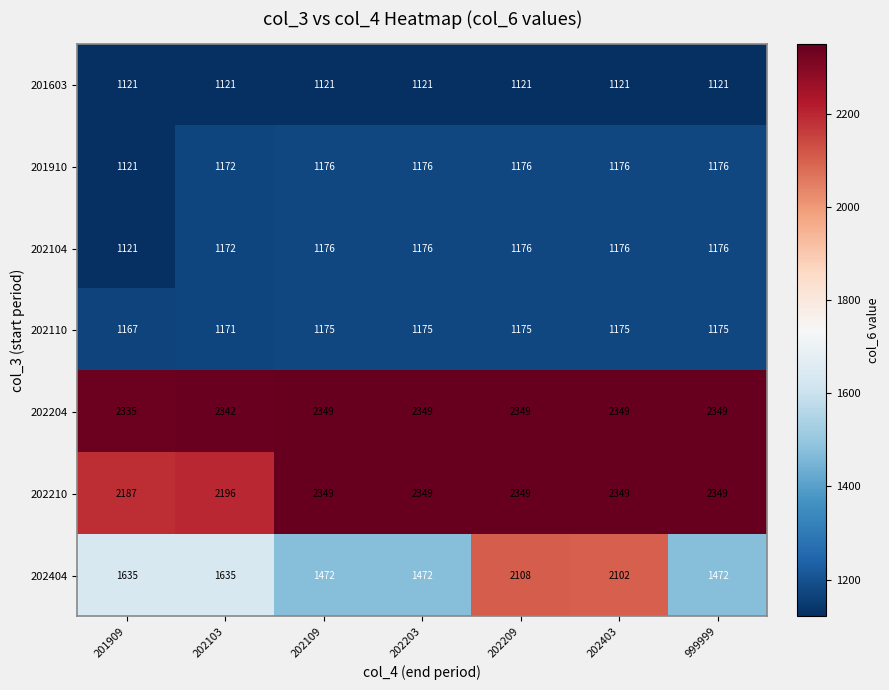

What is the difference between the second highest and second lowest values in the 201910 series?

4